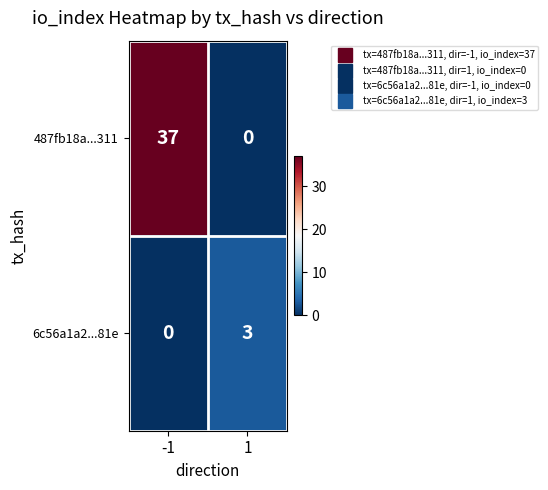

Rank the series by their maximum value, from lowest to highest.

6c56a1a2...81e, 487fb18a...311